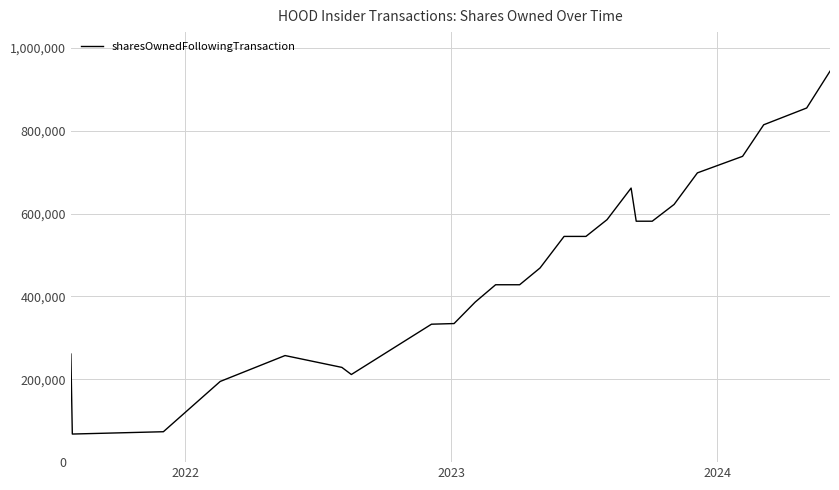

What is the difference between the maximum and minimum values?

875985